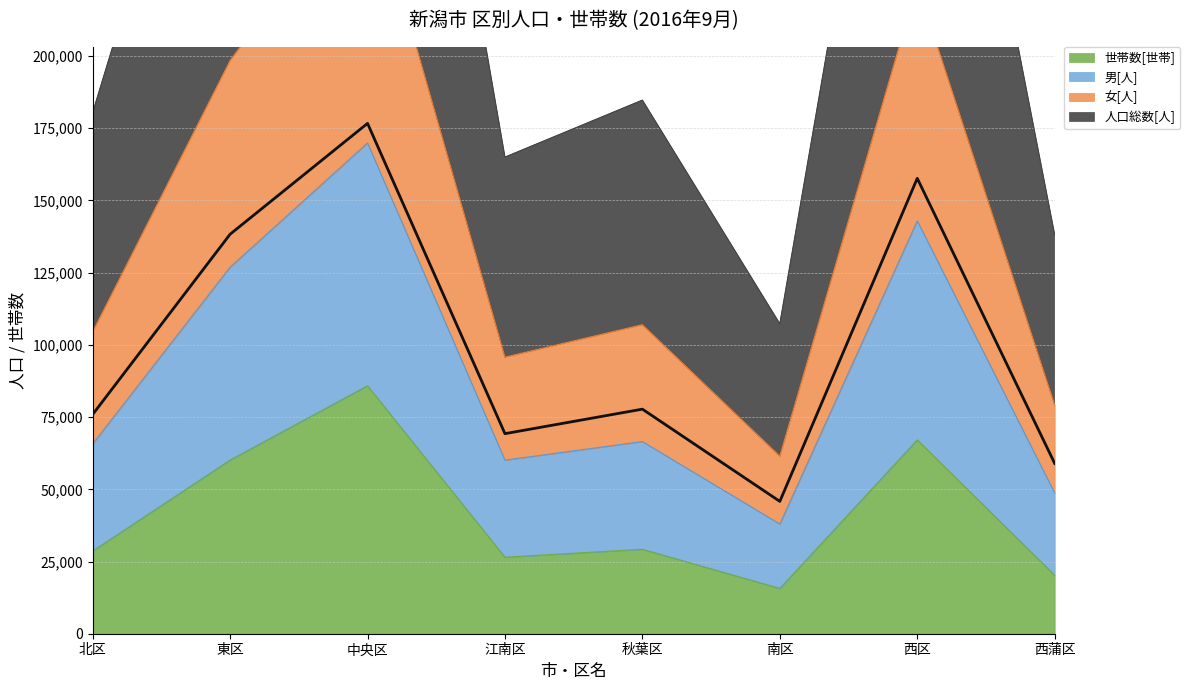

What is the highest value of the 世帯数[世帯] series?

85838